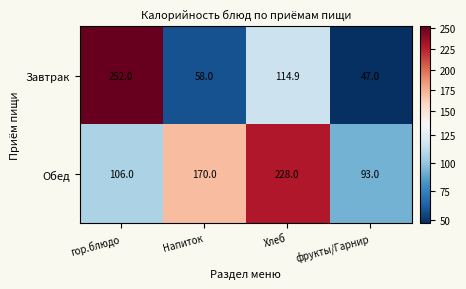

What is the difference between the maximum and second lowest values in the Завтрак series?

194.0